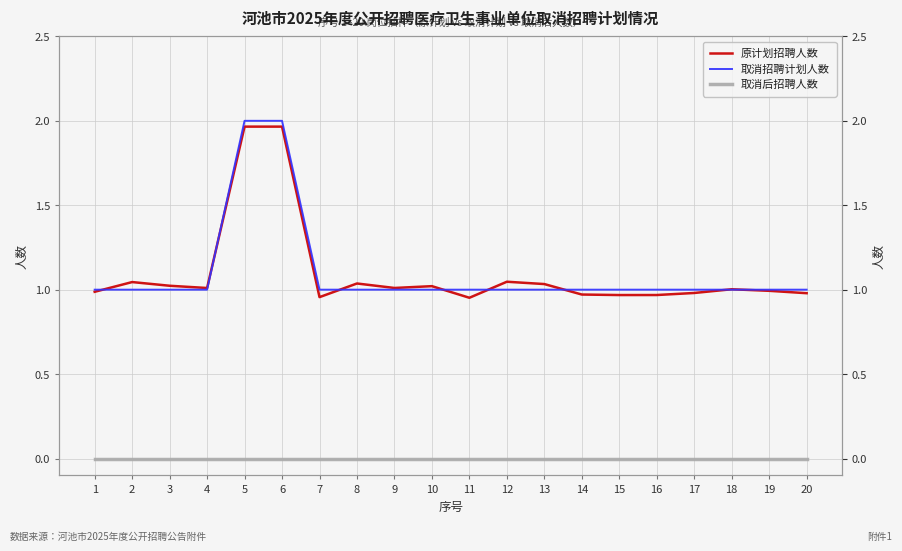

What is the highest value of the 取消招聘计划人数 series?

2.0